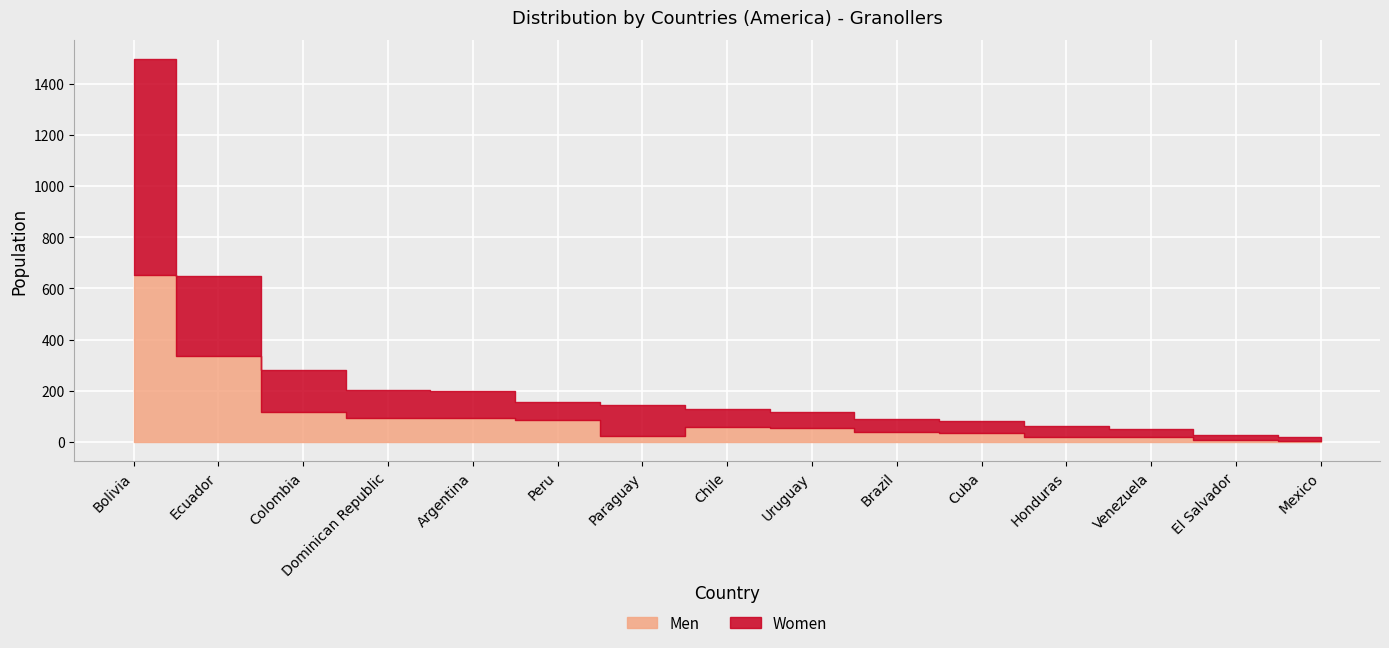

What is the sum of all Women values?

2060